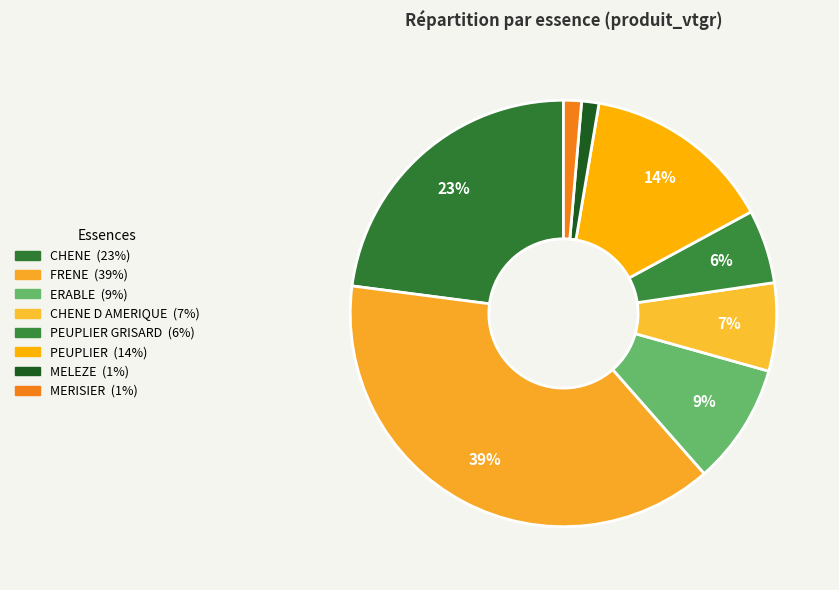

Count the number of slices in the pie.

8